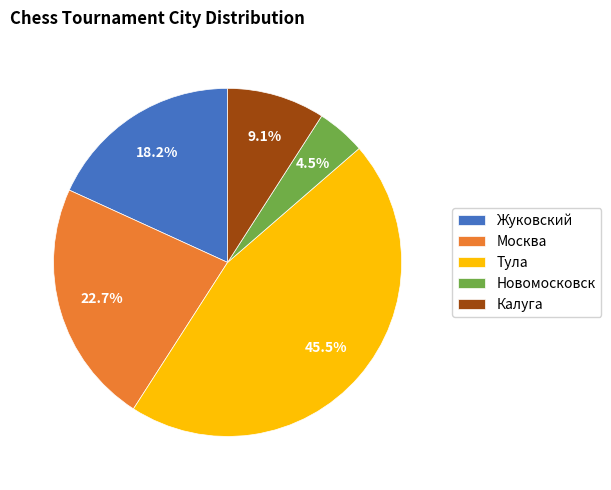

Which category has the biggest portion of the pie?

Тула